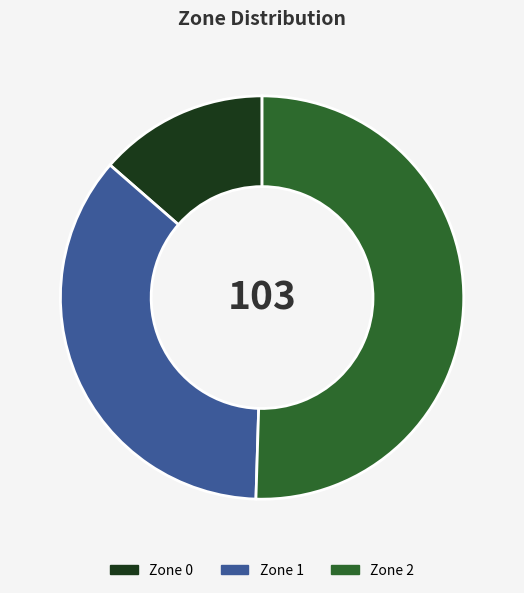

Combined, do Zone 1 and Zone 0 account for over 50%?

No